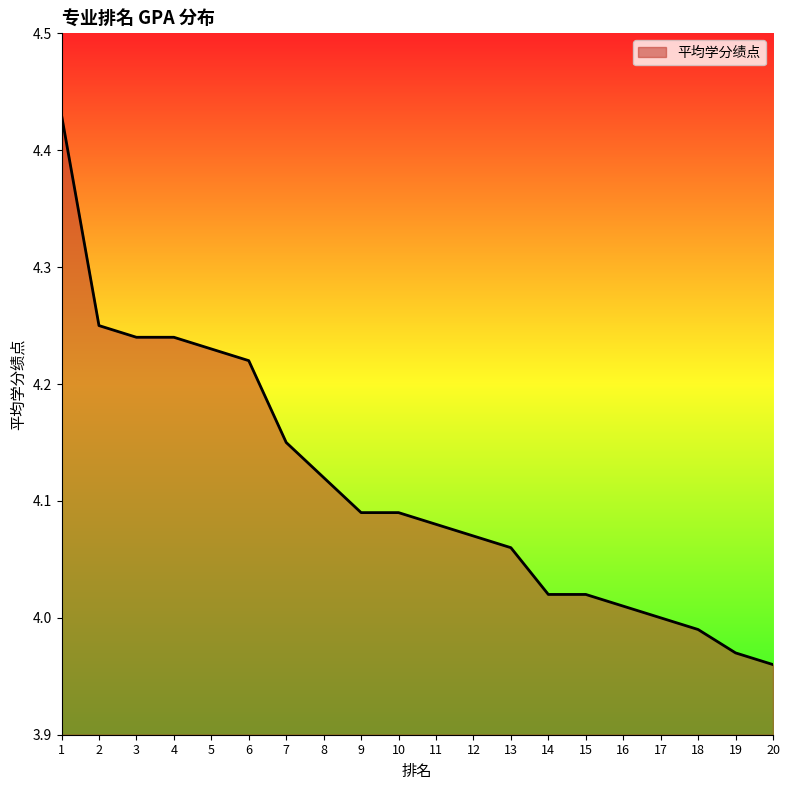

Which has a higher value, 14 or 13?

13